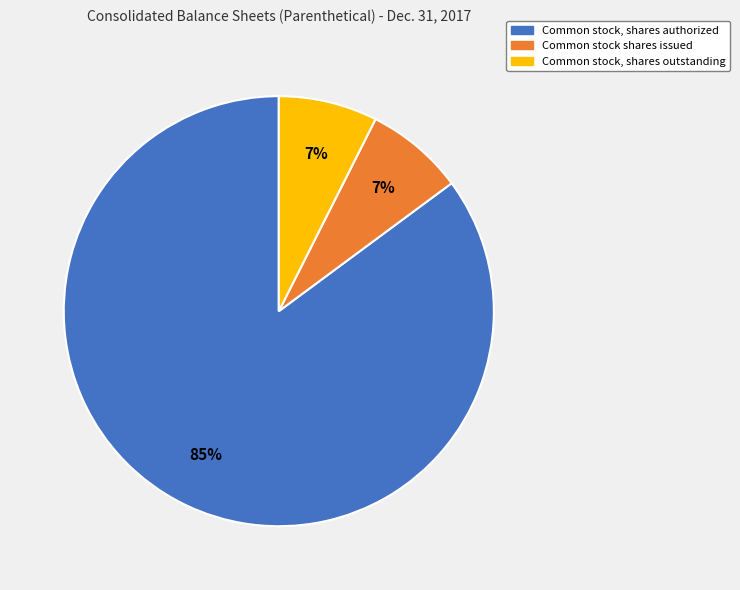

To the nearest percent, what is the average slice percentage?

33%